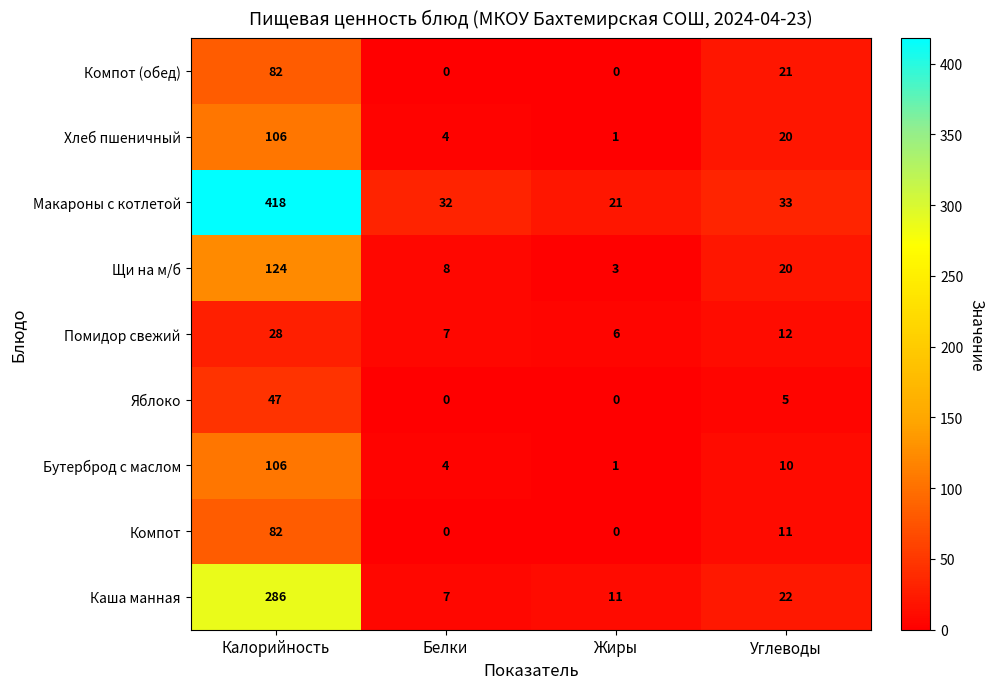

What is the difference between the Щи на м/б values at Углеводы and Калорийность?

104